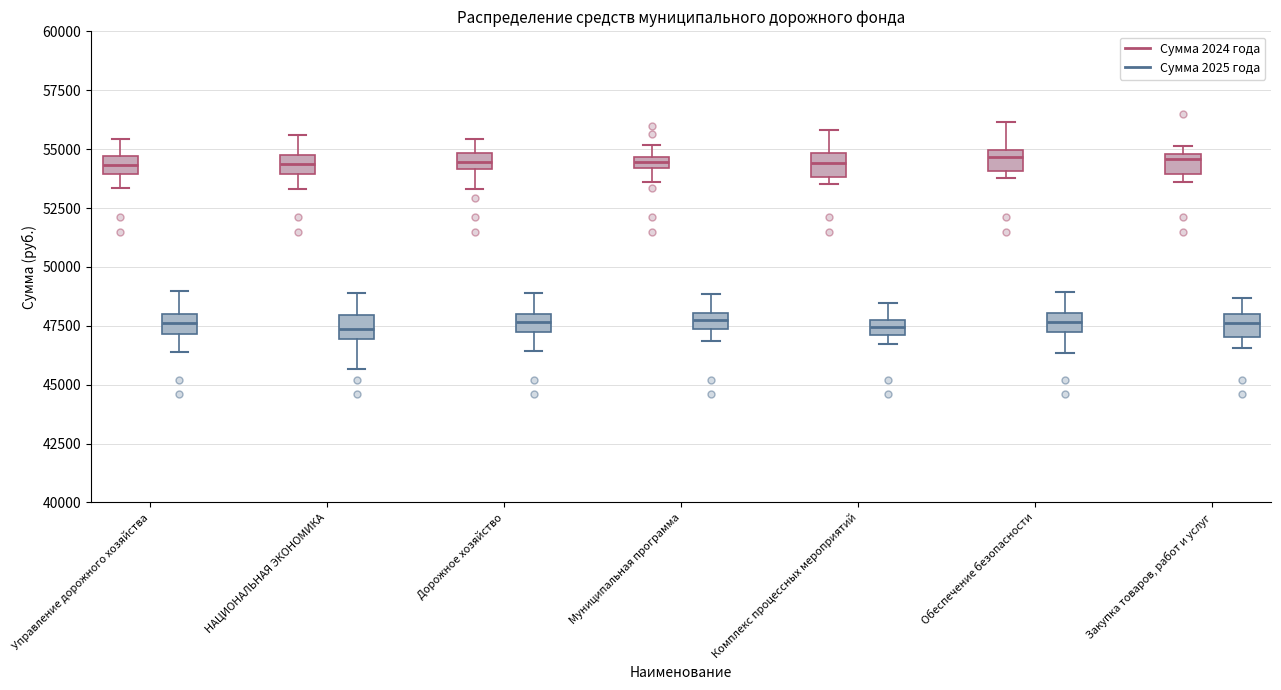

Where is the upper edge of the box for Дорожное хозяйство (Сумма 2024 года) on the y-axis? The values are not printed on the chart, so give them approximately, as read against the axis.

55000